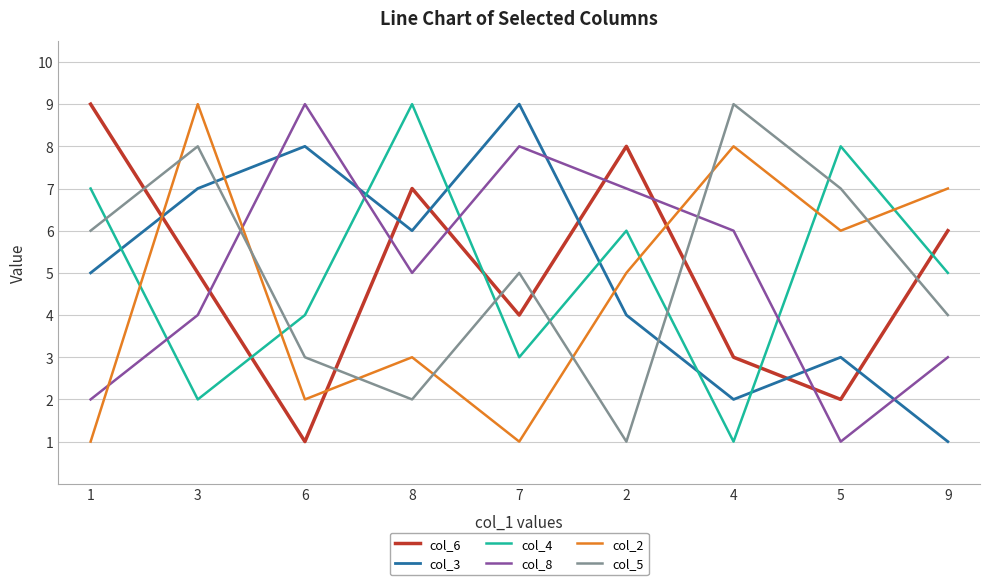

Between which two adjacent categories do col_8 and col_3 first intersect?

3 and 6